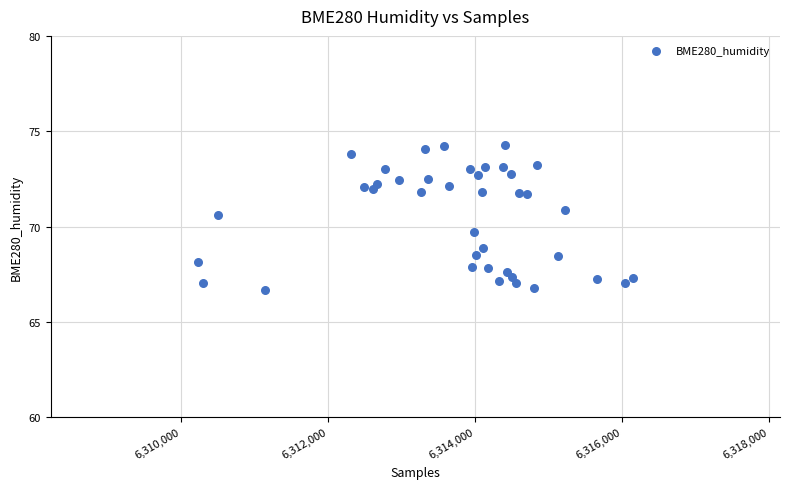

What Y value in the scatter plot is closest to 70?

69.7